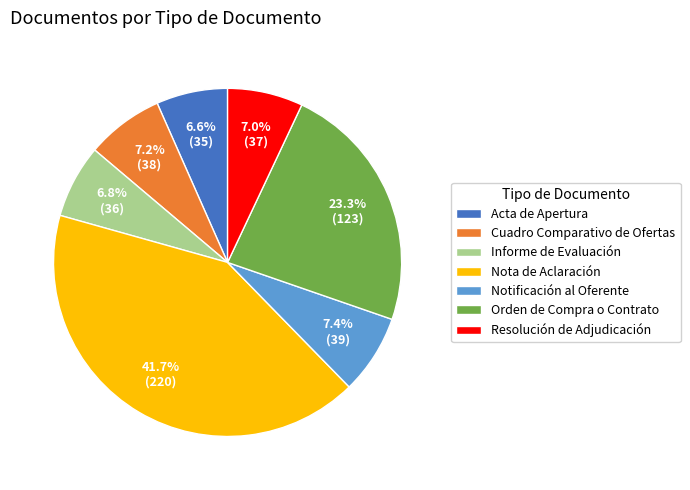

Is the sum of Orden de Compra o Contrato and Informe de Evaluación greater than half?

No